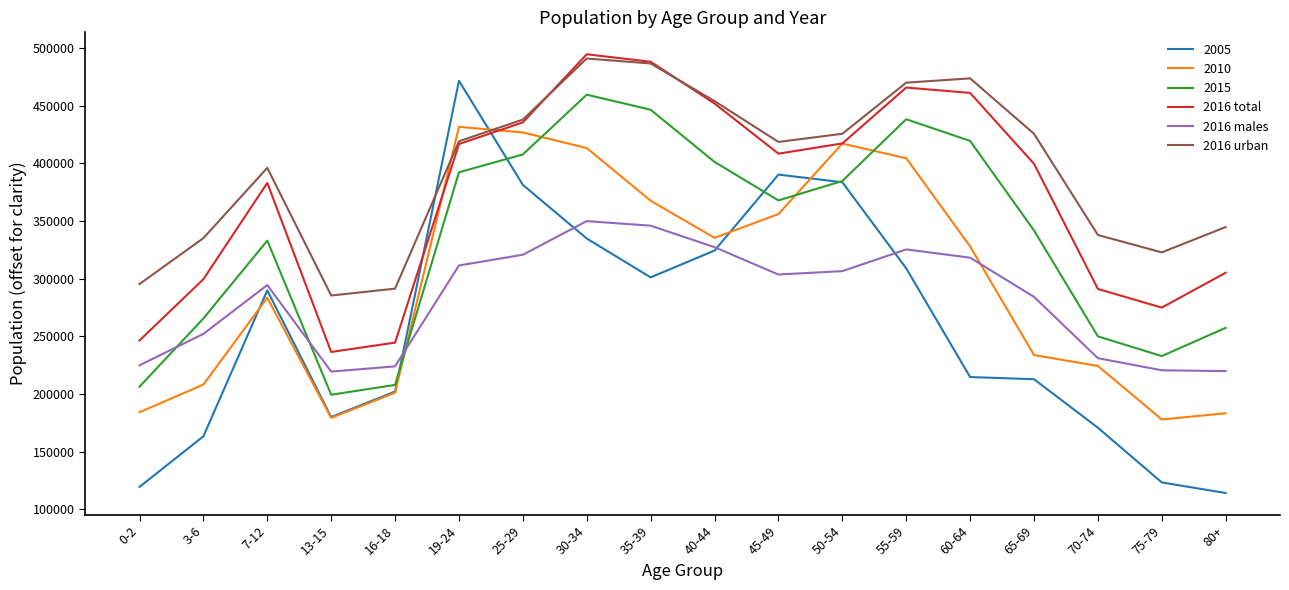

At which label does 2016 urban reach its peak?

30-34